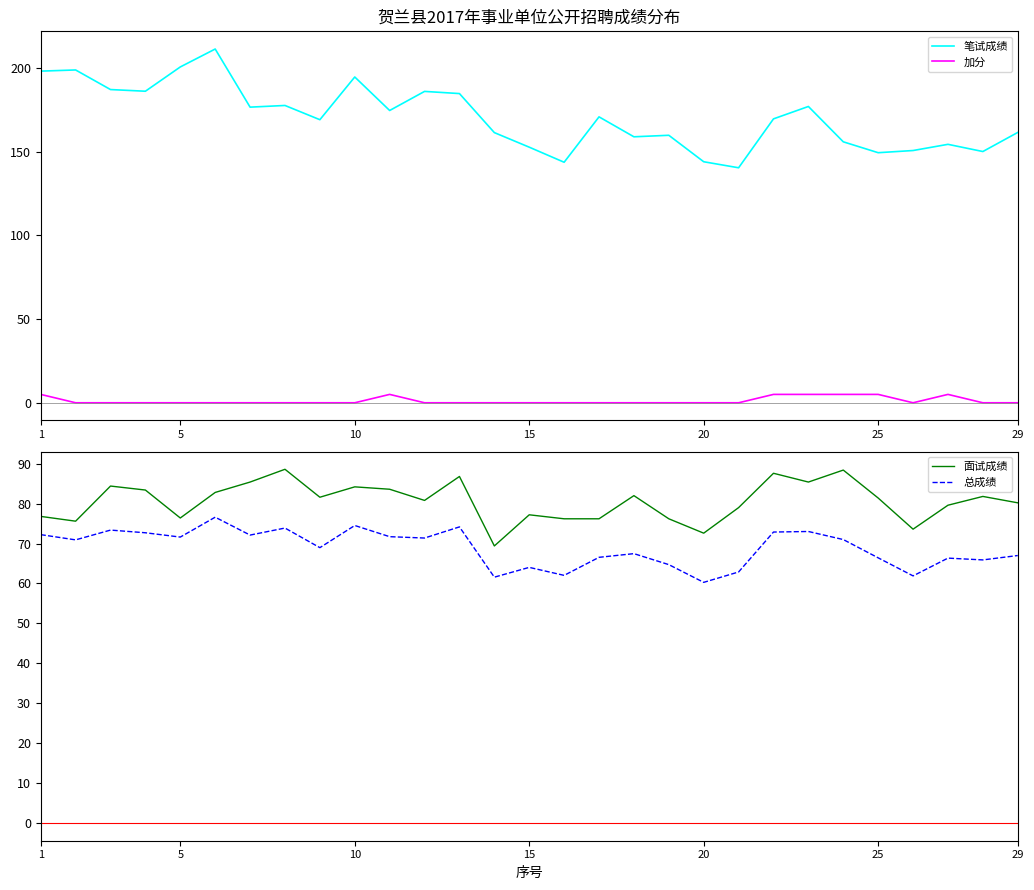

What is the lowest value of the 笔试成绩 series?

140.3